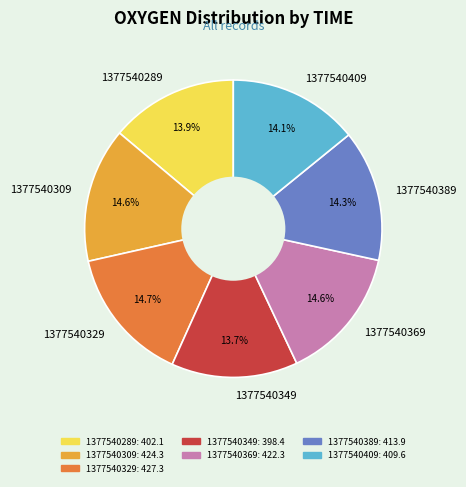

Is 1377540329 the majority of the pie?

No